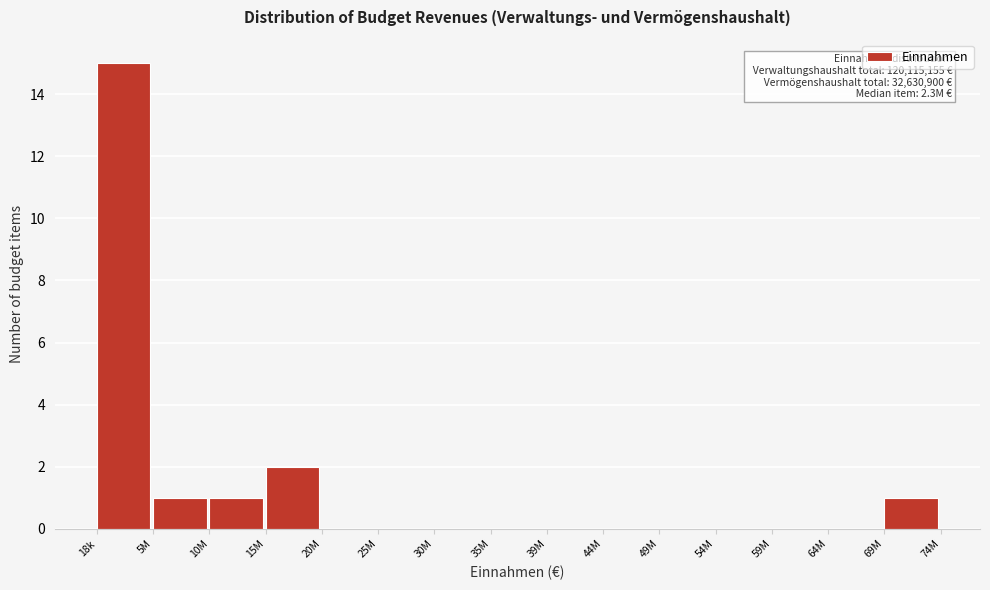

Reading left to right, list all the values displayed in this chart.

18k=15	5M=1	10M=1	15M=2	20M=0	25M=0	30M=0	35M=0	39M=0	44M=0	49M=0	54M=0	59M=0	64M=0	69M=1